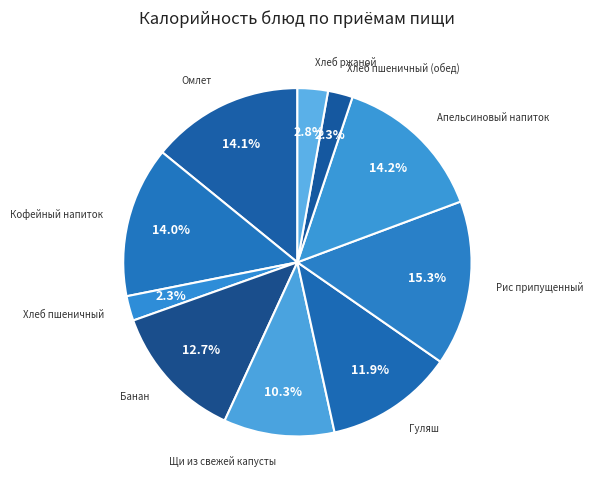

What is the smallest slice in the pie chart?

Хлеб пшеничный